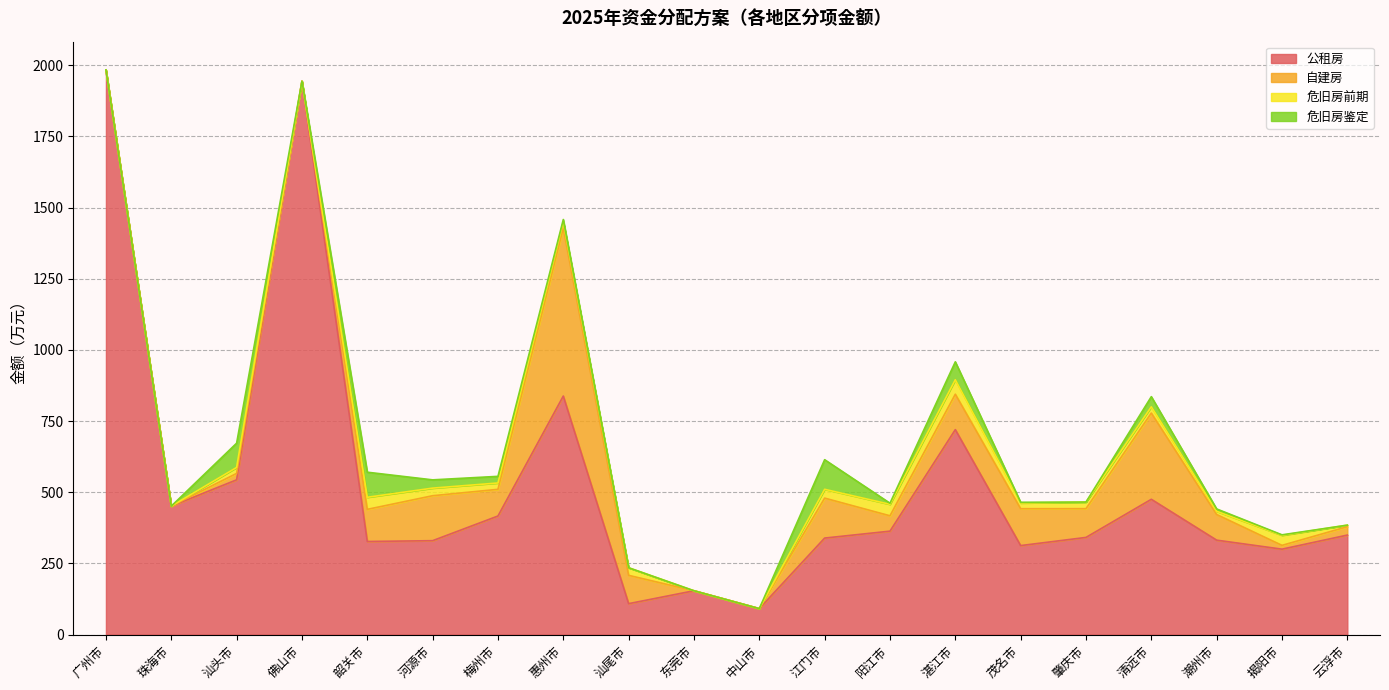

How many intersections are there between 危旧房前期 and 自建房?

2